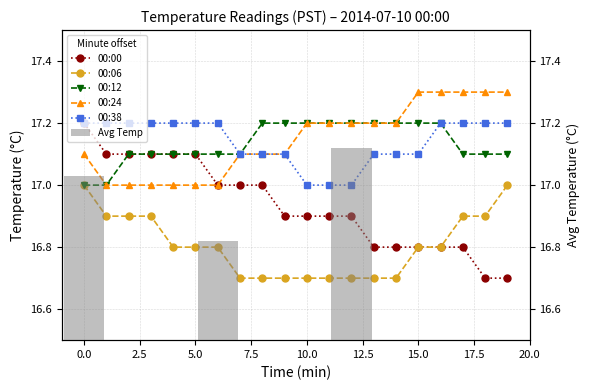

Between 10 and 19, which is larger?

10